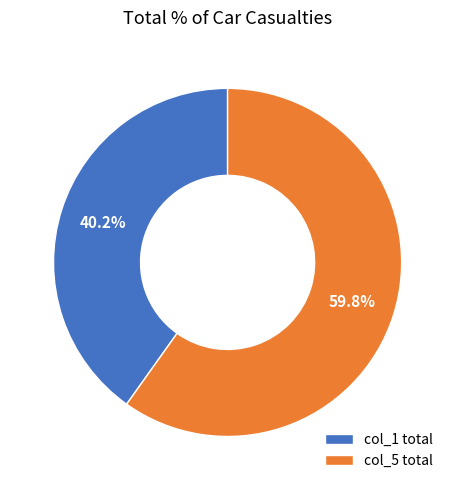

Which category has the smallest portion of the pie?

col_1 total